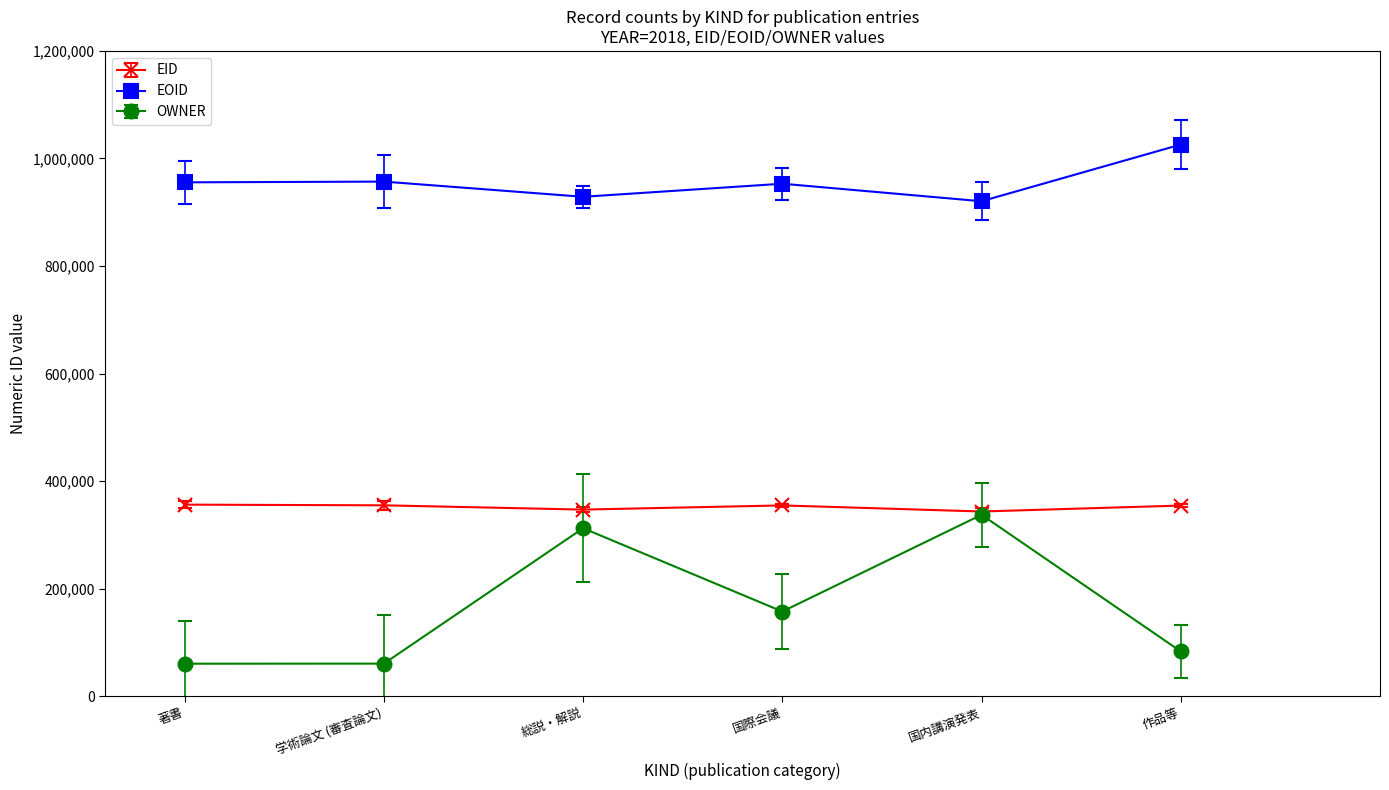

True or false: EID has more than 2 interior local peaks.

False